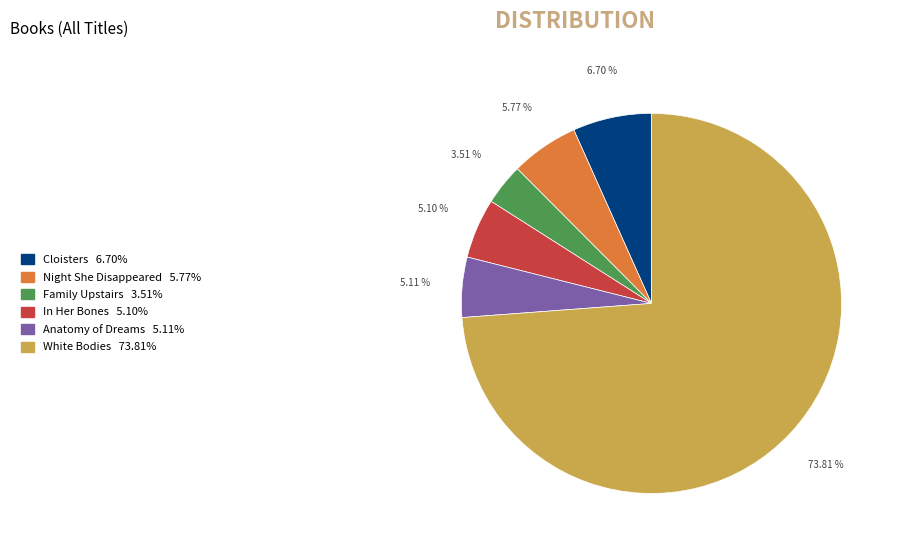

To the nearest percent, what is the difference between the Family Upstairs and White Bodies slice percentages?

70%